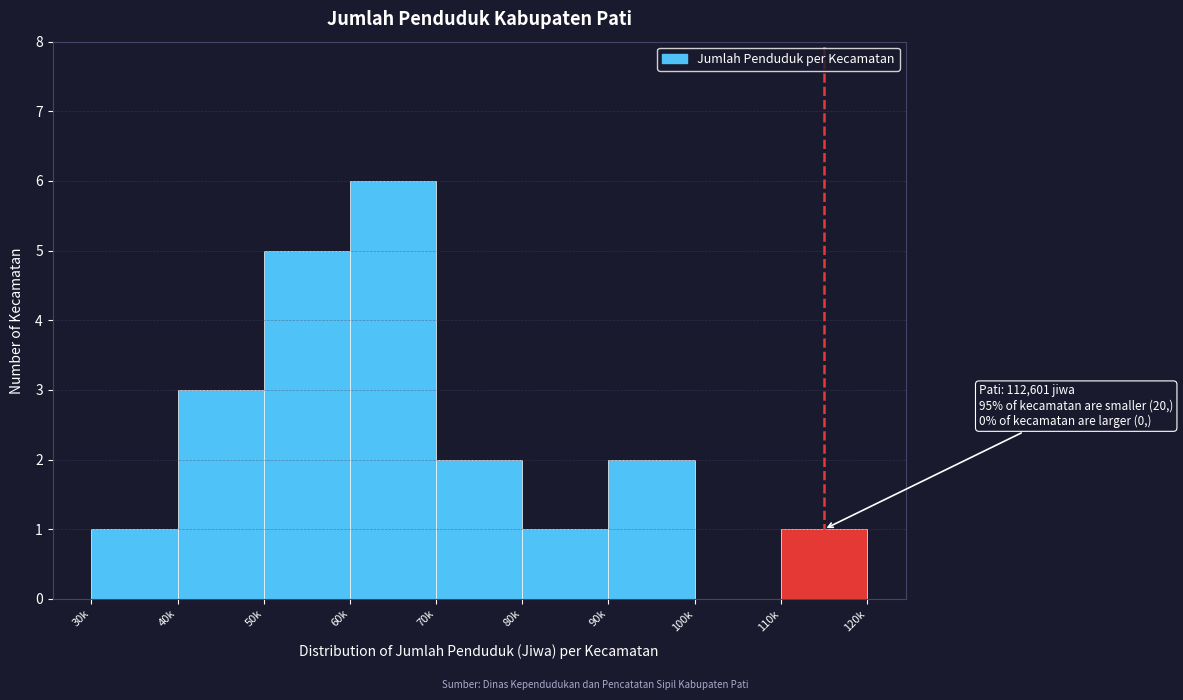

Reading left to right, list all the values displayed in this chart.

30k=1	40k=3	50k=5	60k=6	70k=2	80k=1	90k=2	100k=0	110k=1